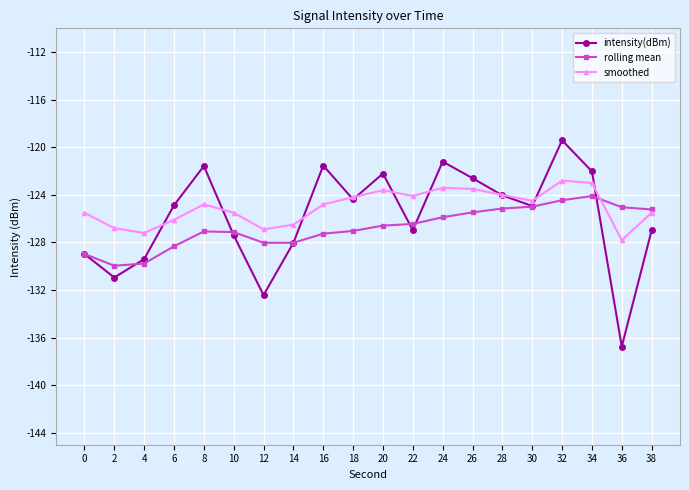

Which series has the largest range (max minus min)?

intensity(dBm)